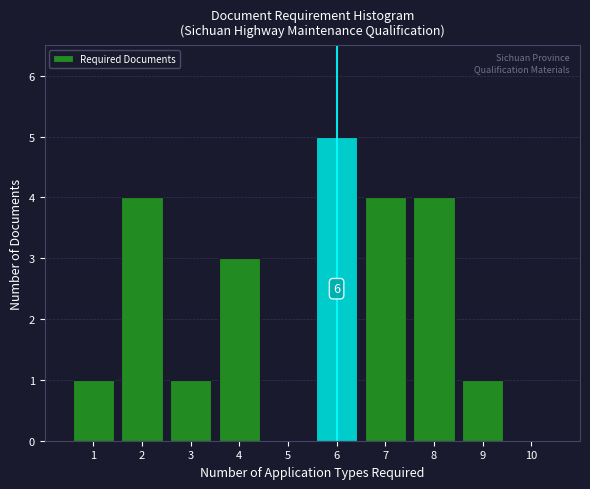

Over which range of the x-axis is the bar tallest?

5.5 to 6.5